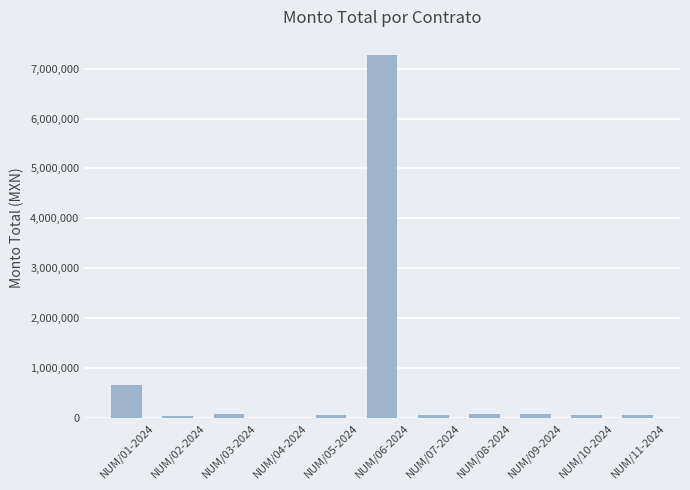

Where does the data first go above 61134?

NUM/01-2024